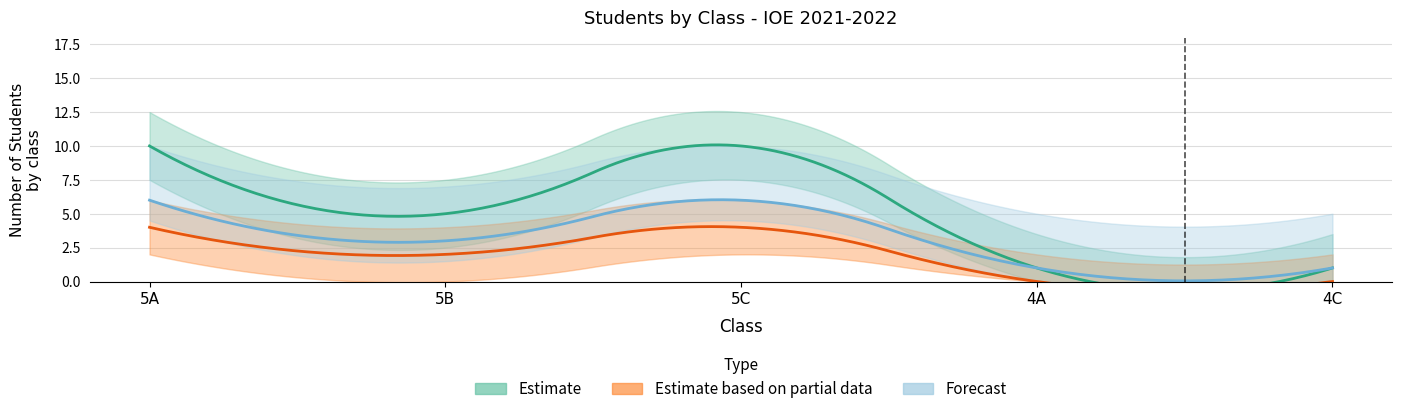

List the series in order of their peak value, highest first.

Estimate, Forecast, Estimate based on partial data